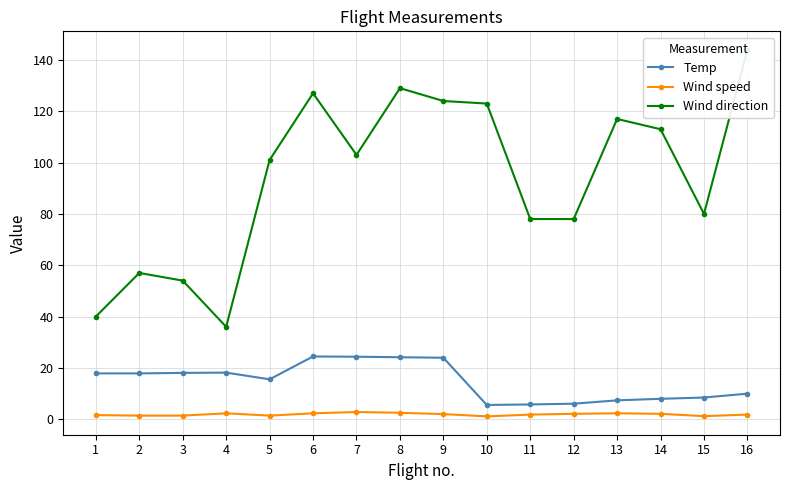

The Temp series shows 11.0 at 13. True or false?

False